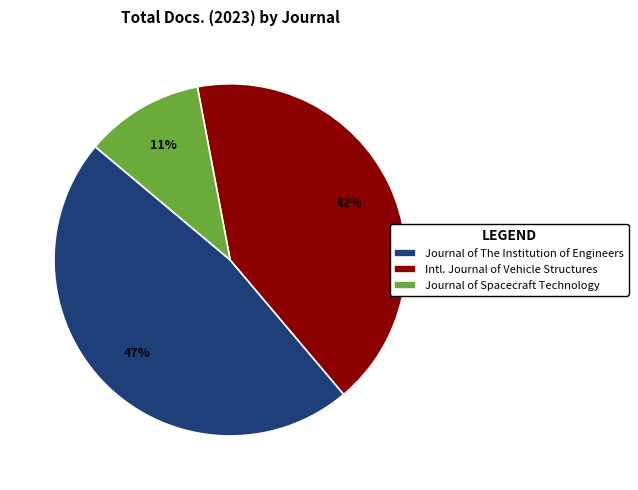

Rank the categories by value from lowest to highest.

Journal of Spacecraft Technology, Intl. Journal of Vehicle Structures, Journal of The Institution of Engineers